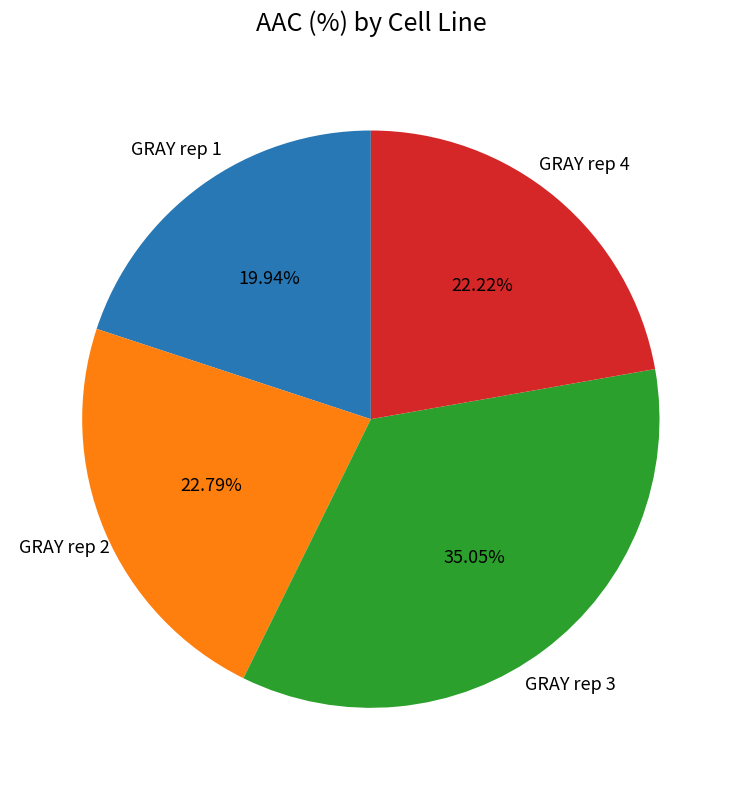

Is there a majority slice in this chart?

No